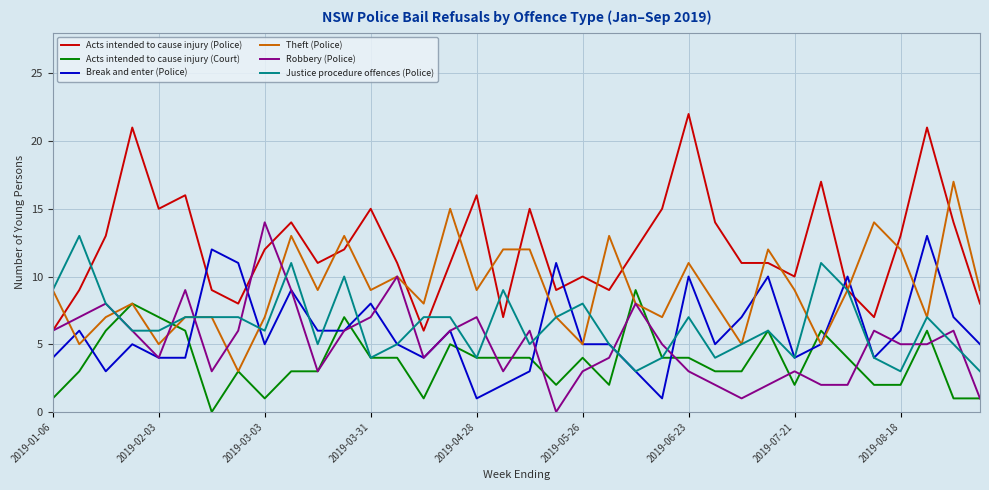

True or false: Break and enter (Police) and Acts intended to cause injury (Police) intersect in this chart.

True